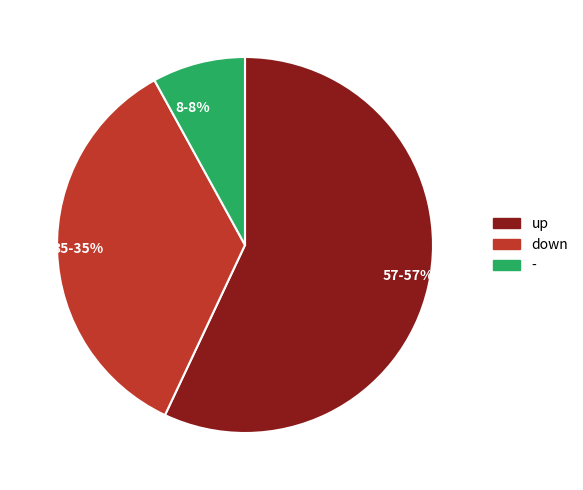

Combined, do 8-8% and 35-35% account for over 50%?

No